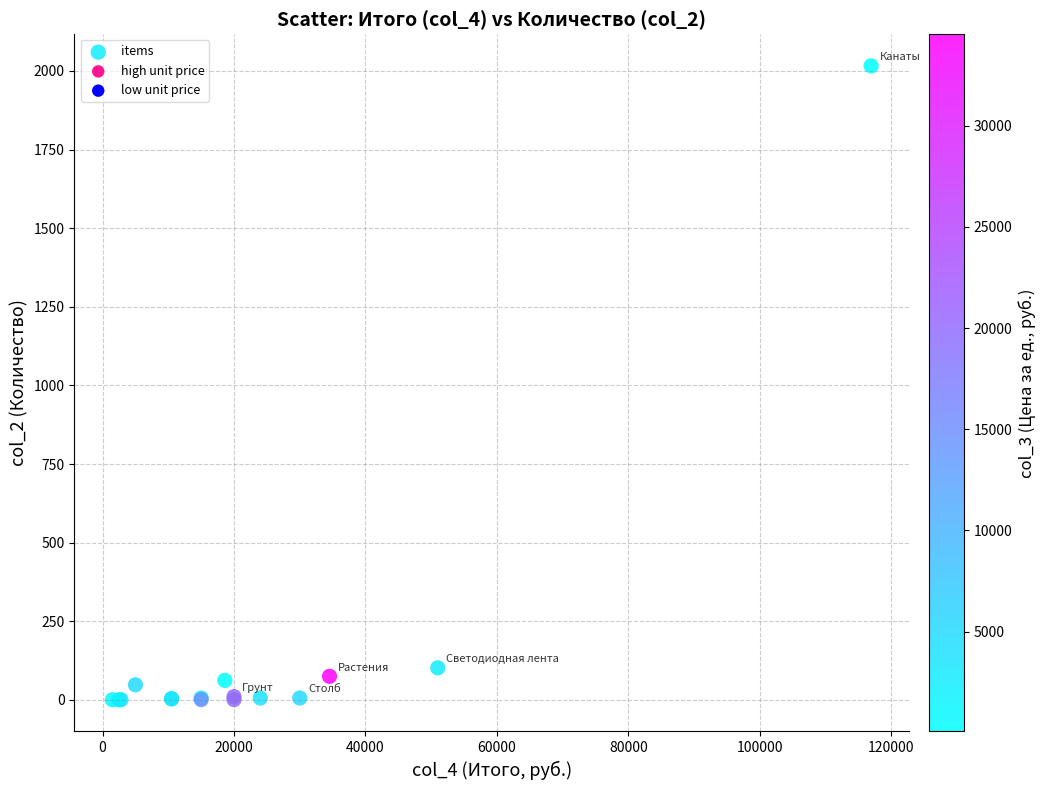

What Y value in the scatter plot is closest to 1008?

102.0